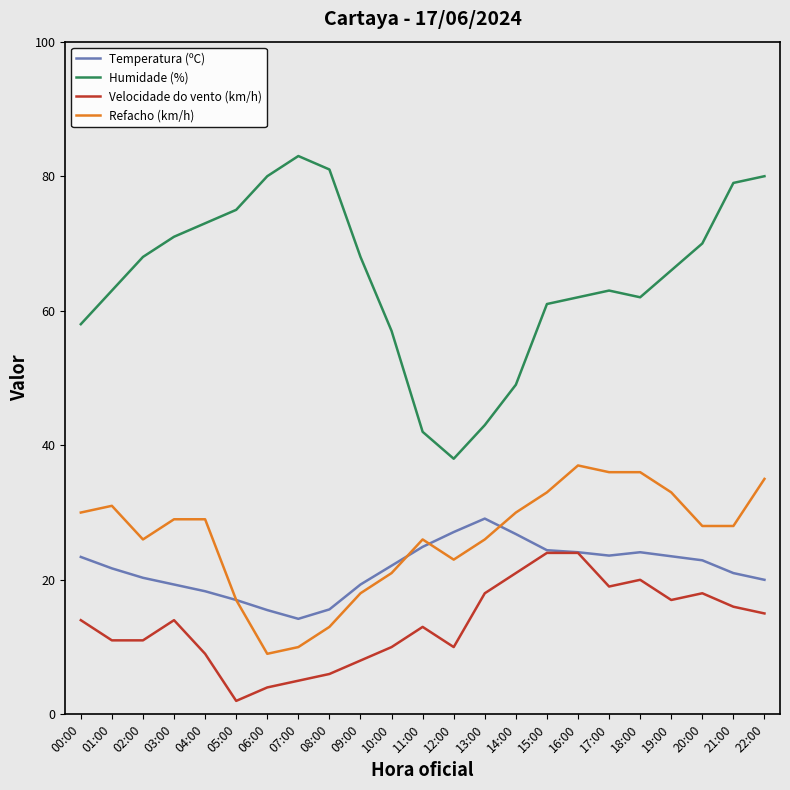

What is the difference between the maximum and second lowest values in the Velocidade do vento (km/h) series?

20.0